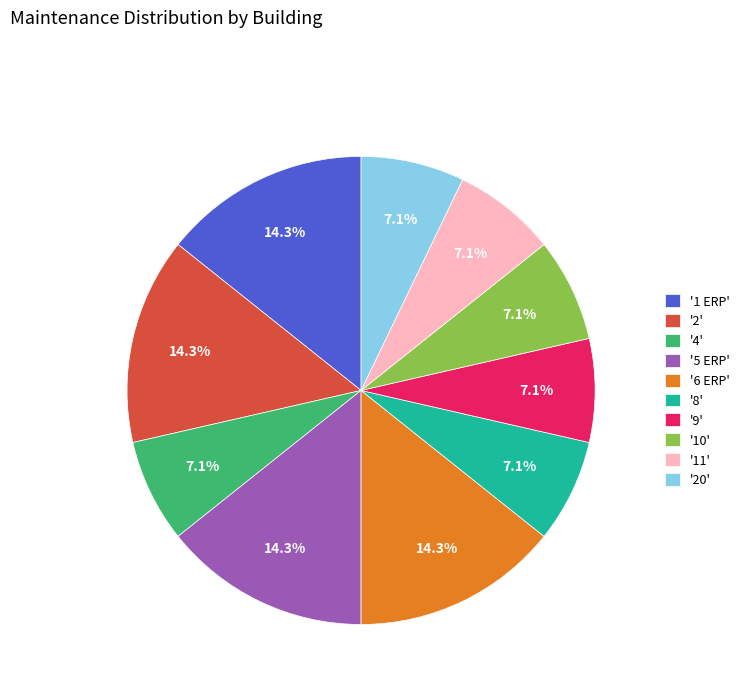

How much of the chart is everything except '9'?

92.9%